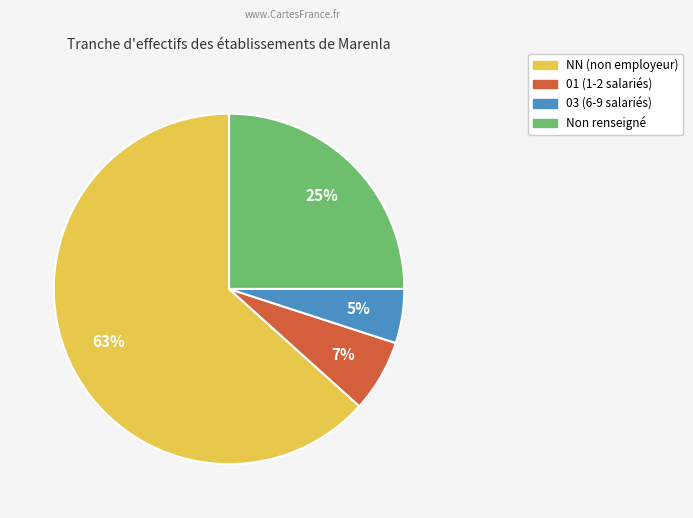

How many segments does this pie chart have?

4